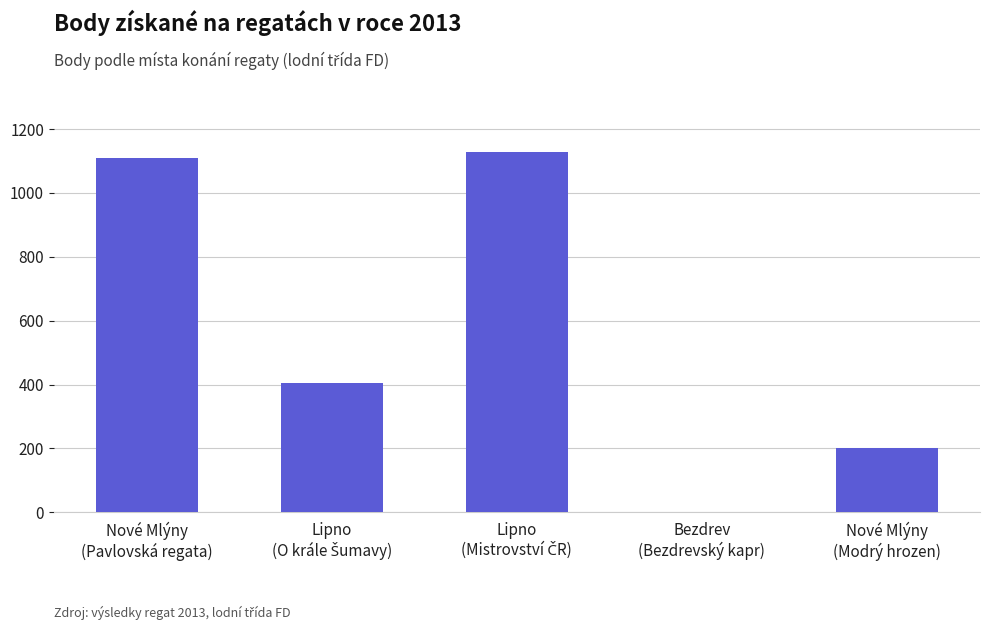

How many positive values are there?

4